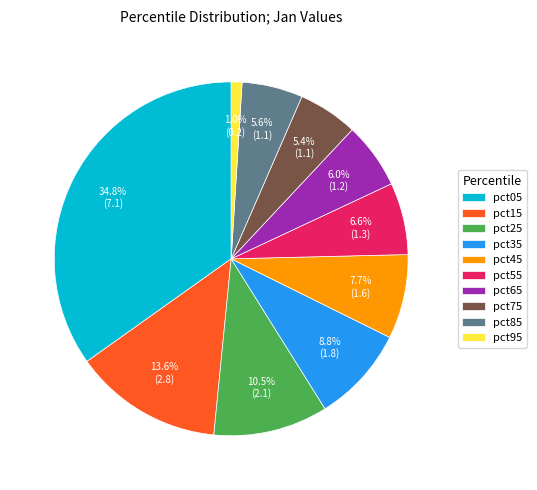

What is the smallest slice in the pie chart?

pct95